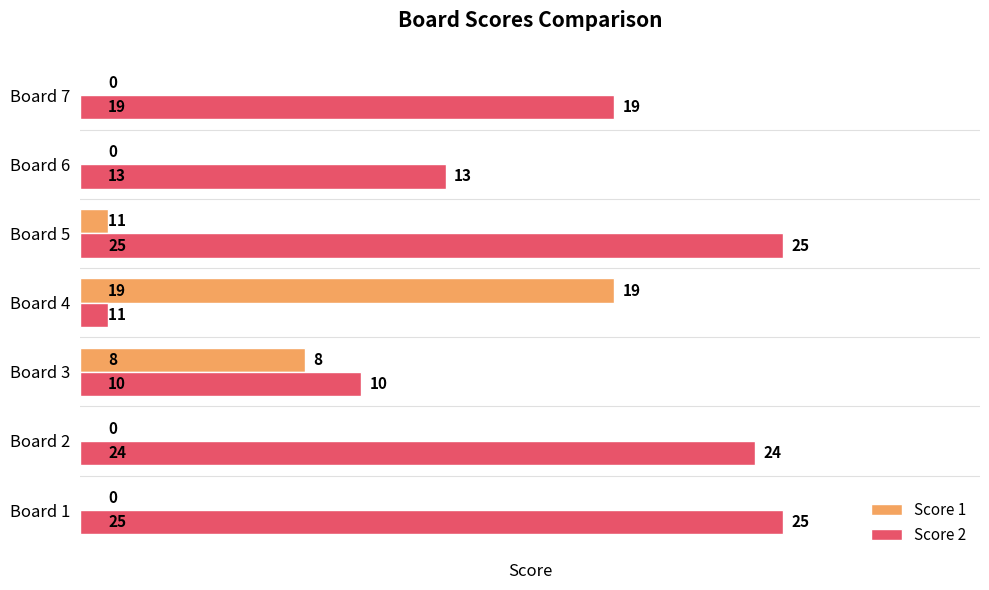

Which series has the largest total across all categories?

Score 2